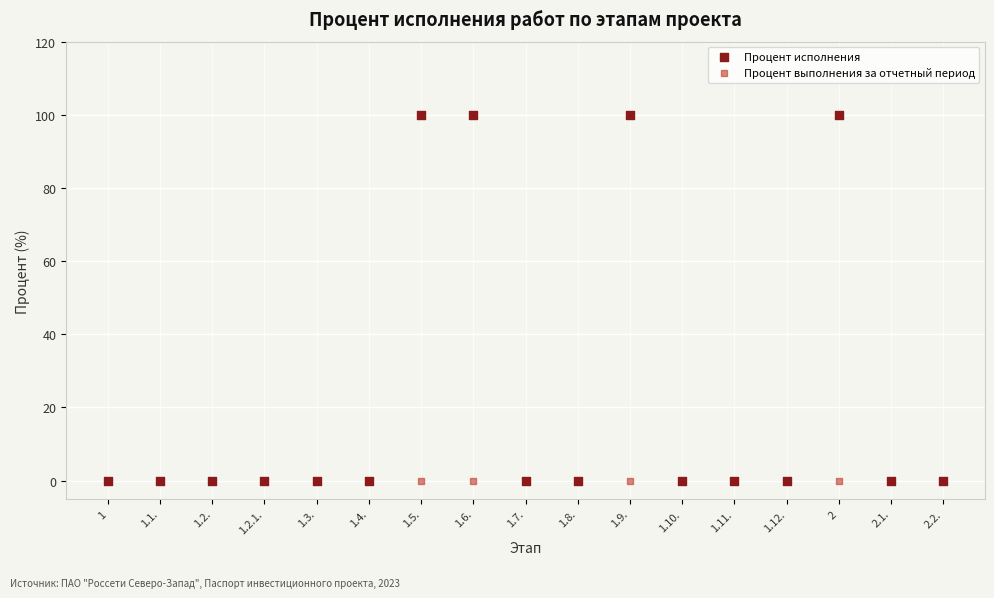

What are all the series names shown in the legend?

Процент исполнения, Процент выполнения за отчетный период